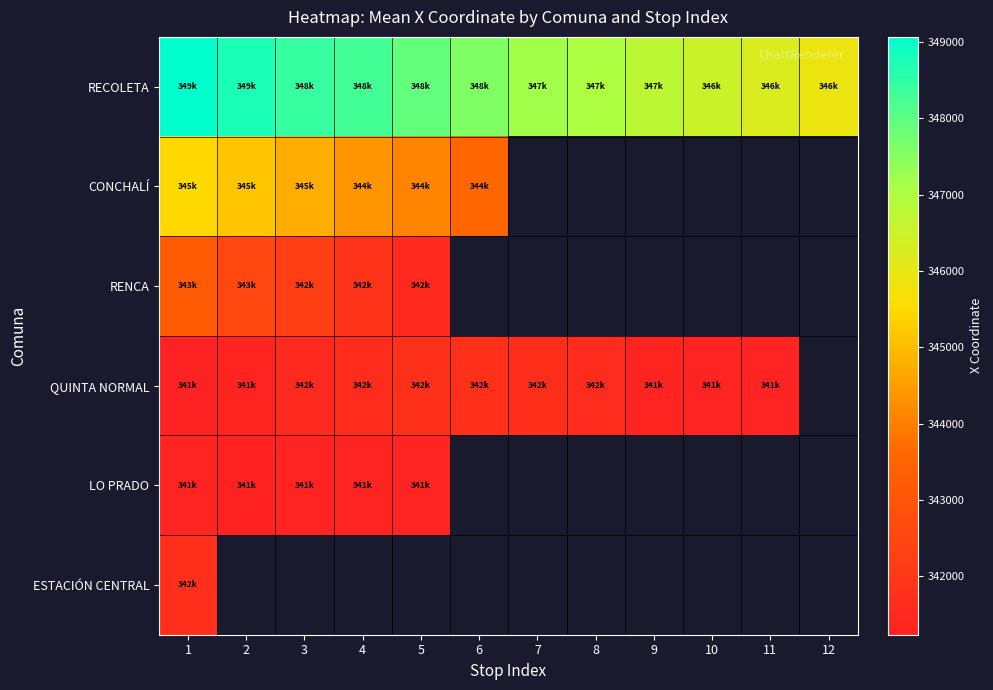

How many distinct data groups are displayed?

6